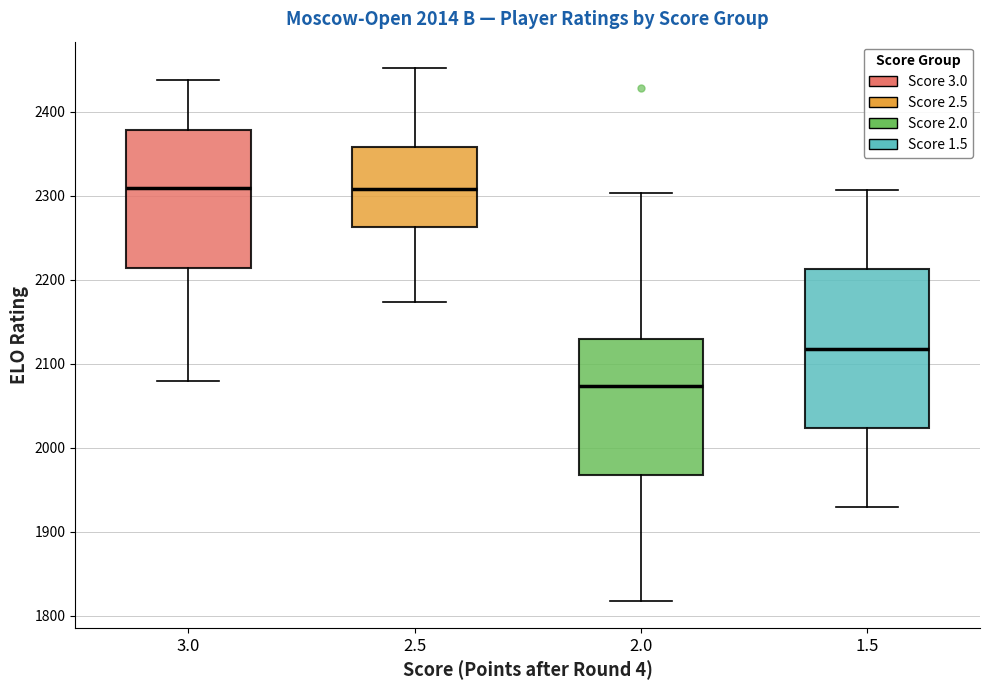

Which box's median line is the lowest?

2.0